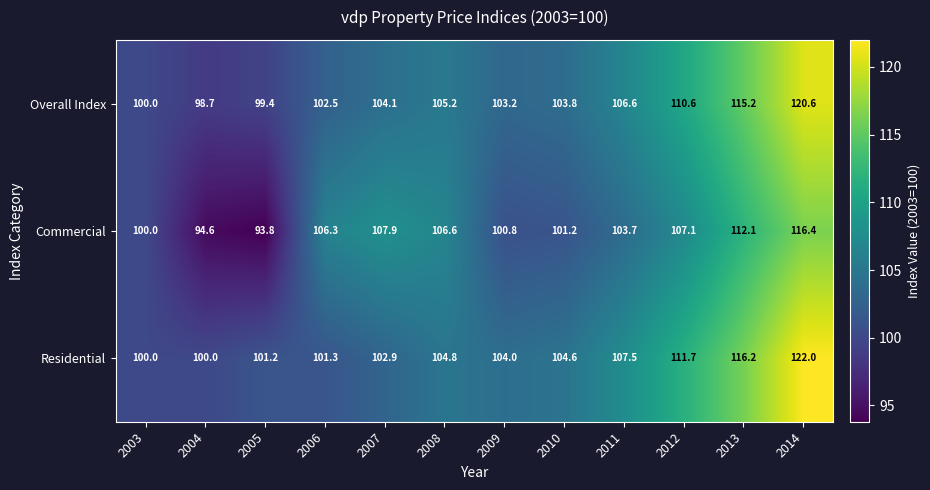

Which label corresponds to the largest value in the chart?

2014